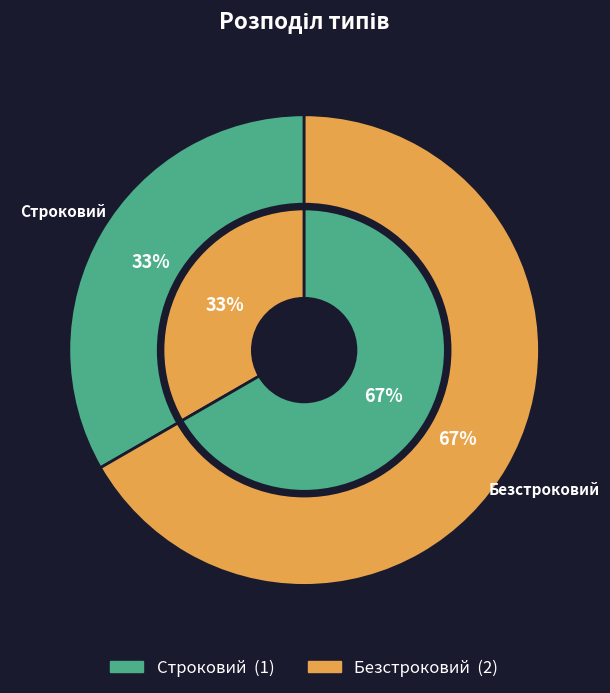

Count the number of slices in the pie.

2